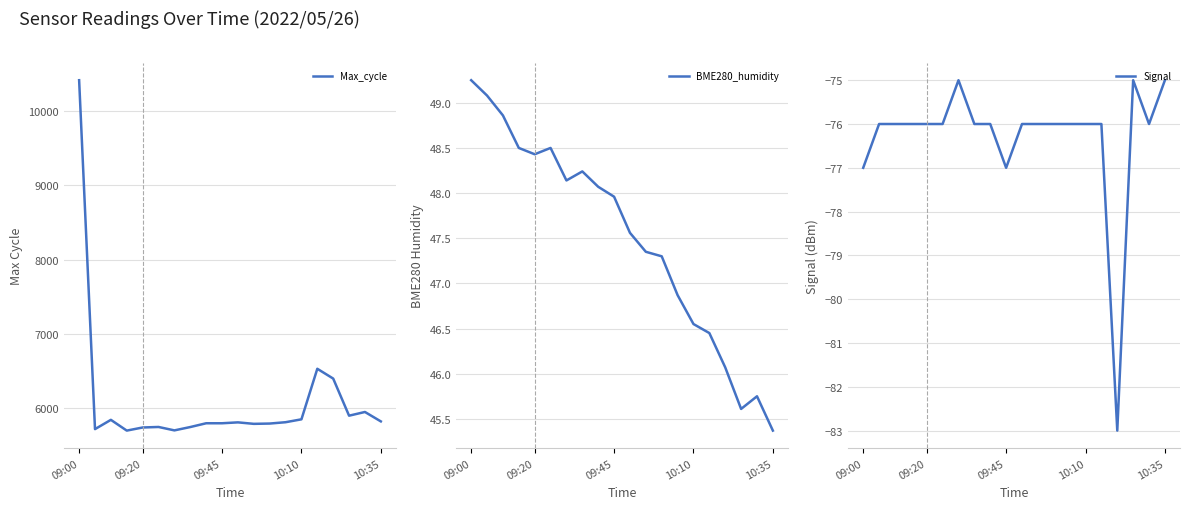

Read the Signal value at 10.

-76.0